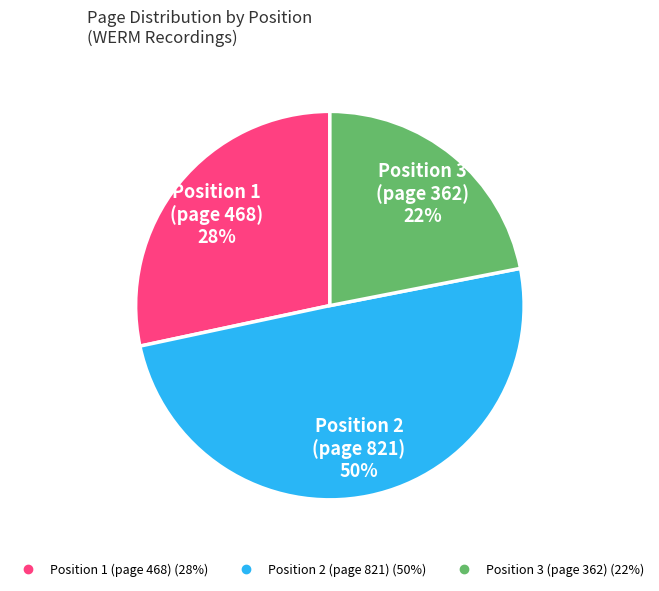

How many segments does this pie chart have?

3